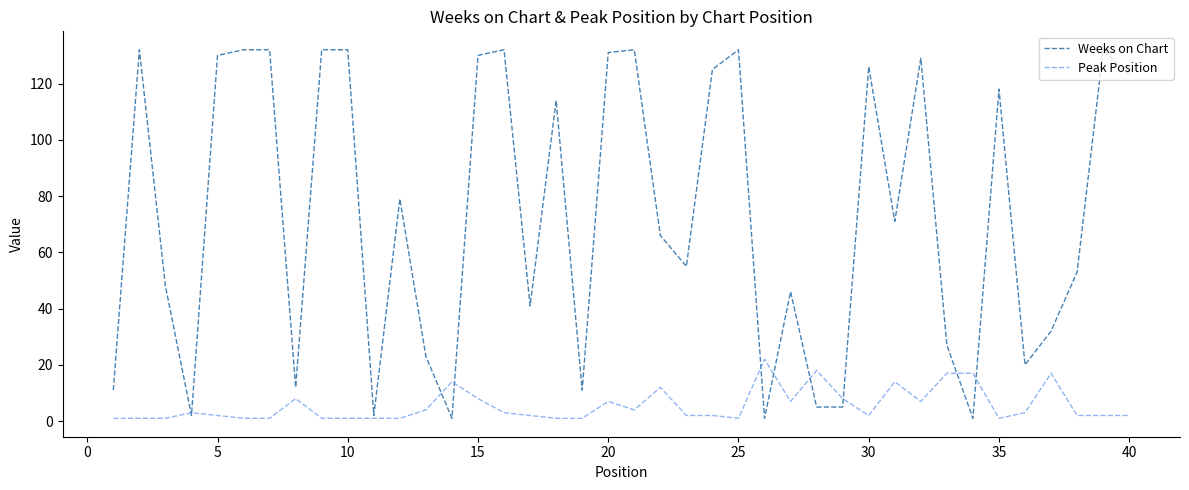

What is the maximum value shown in the chart?

132